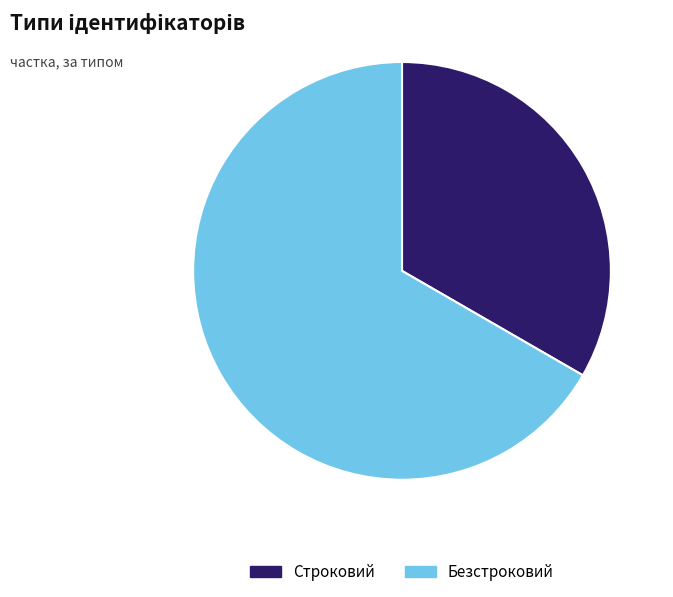

True or false: Строковий accounts for 33% of the total.

True